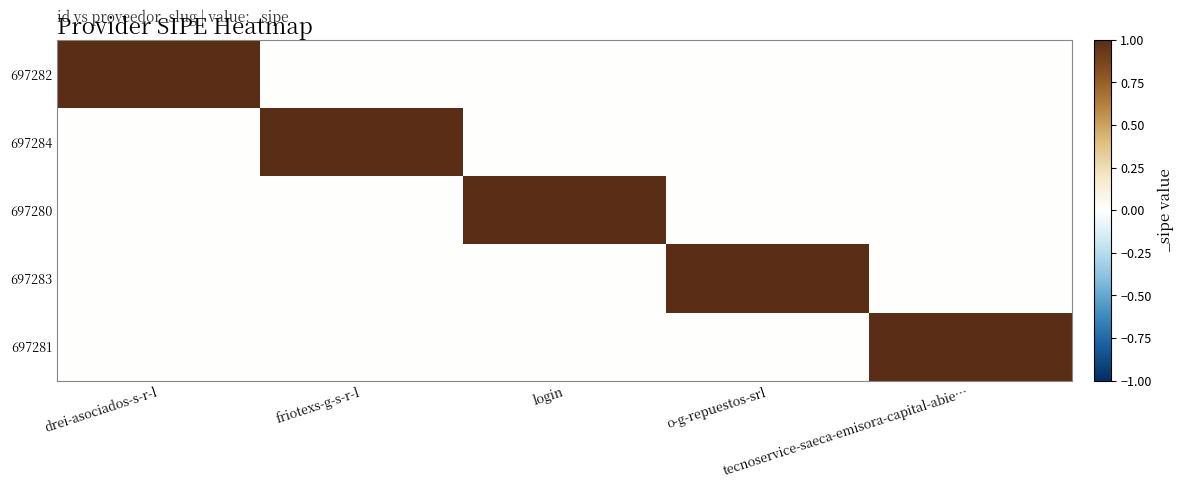

At which category is the sum across all series the highest?

drei-asociados-s-r-l